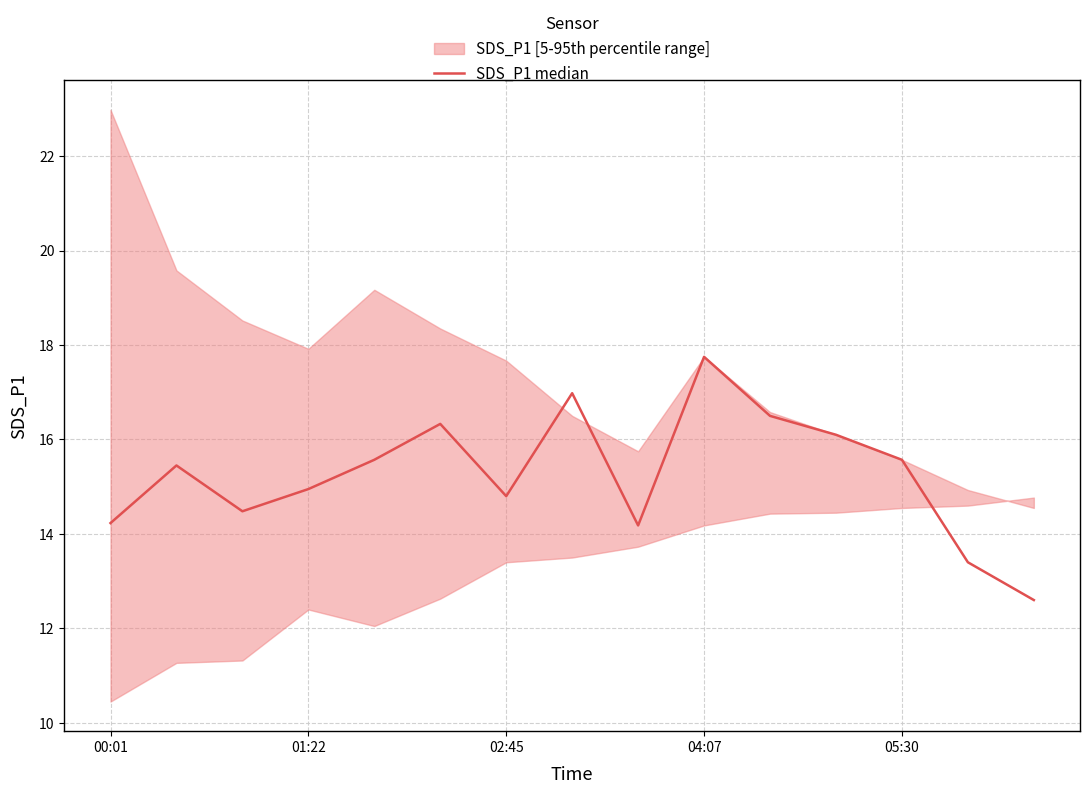

Reading left to right, transcribe all the data shown in this chart.

14.2	15.4	14.5	14.9	15.6	16.3	14.8	17.0	14.2	17.8	16.5	16.1	15.6	13.4	12.6